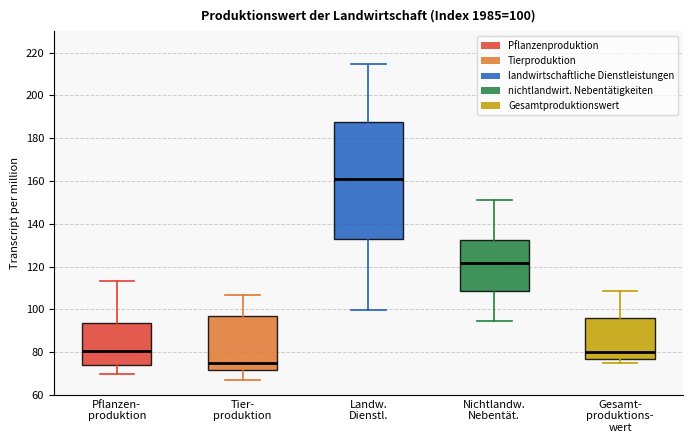

Which box's median line is the highest?

Landw. Dienstl.